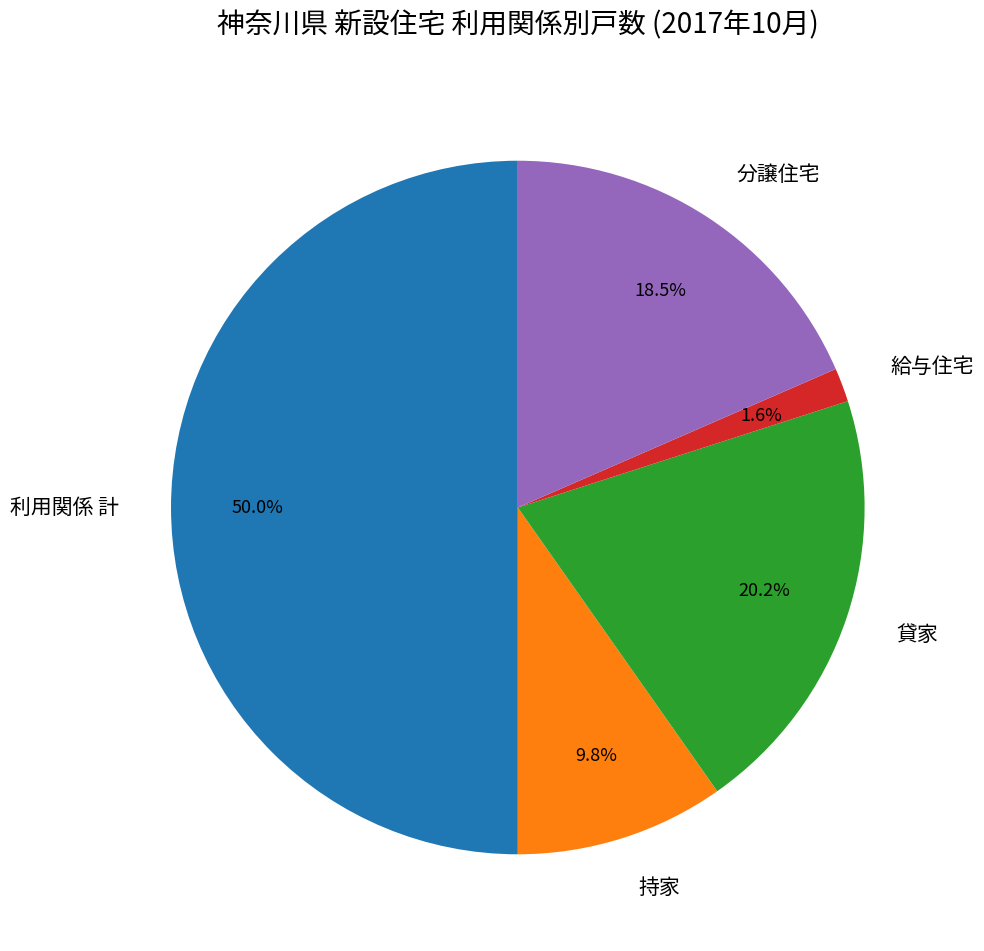

Rank the categories by value from lowest to highest.

給与住宅, 持家, 分譲住宅, 貸家, 利用関係 計